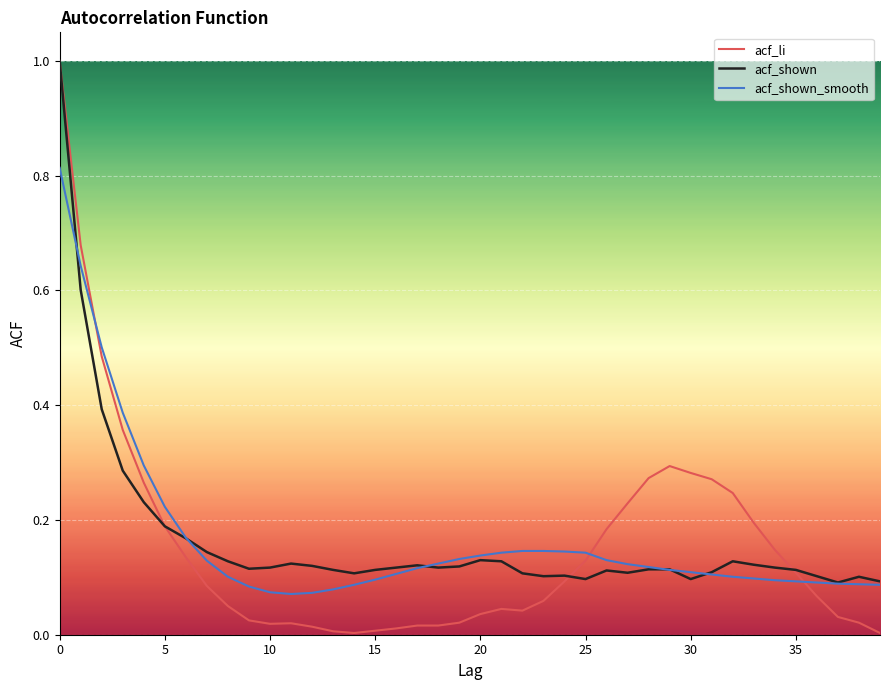

What are all the series names shown in the legend?

acf_li, acf_shown, acf_shown_smooth